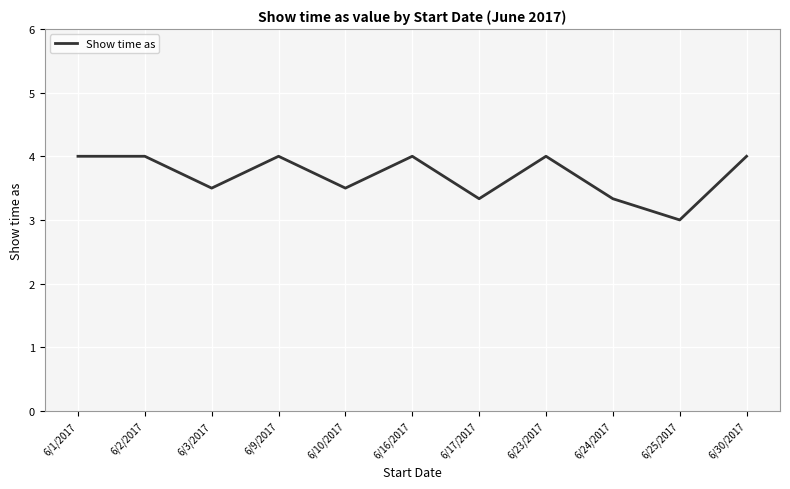

What position from the left is 6/3/2017?

3